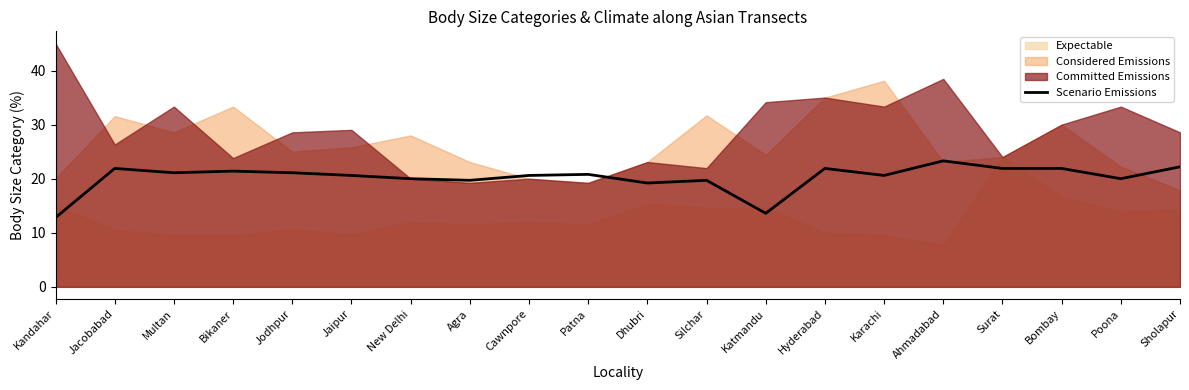

Does the chart have visible grid lines?

No